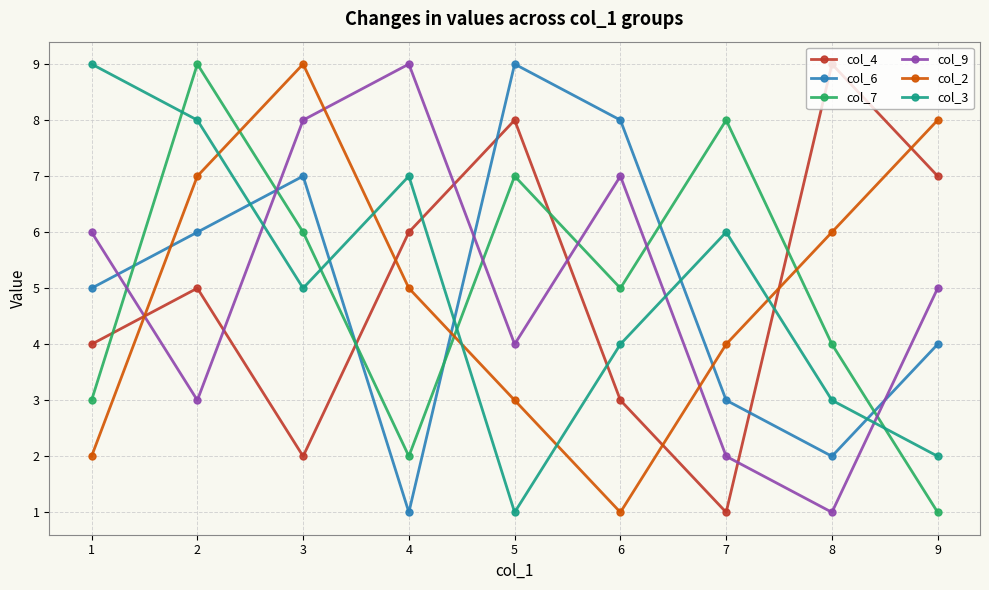

True or false: col_2 and col_9 intersect in this chart.

True